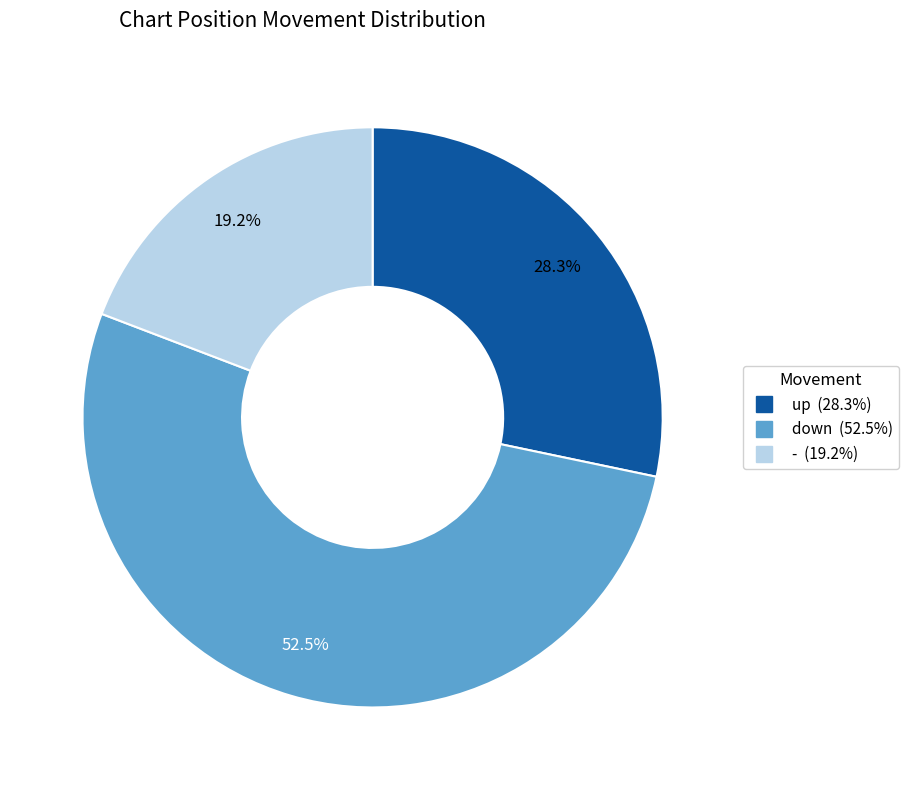

Which has a higher value, up or -?

up